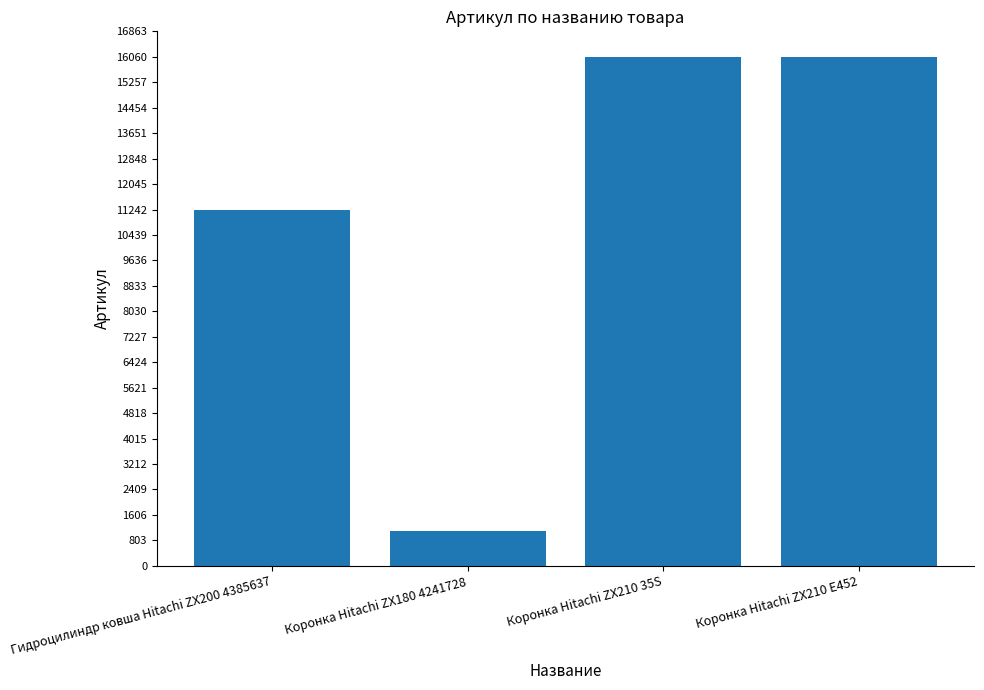

What is the label of the 2nd bar from the left?

Коронка Hitachi ZX180 4241728